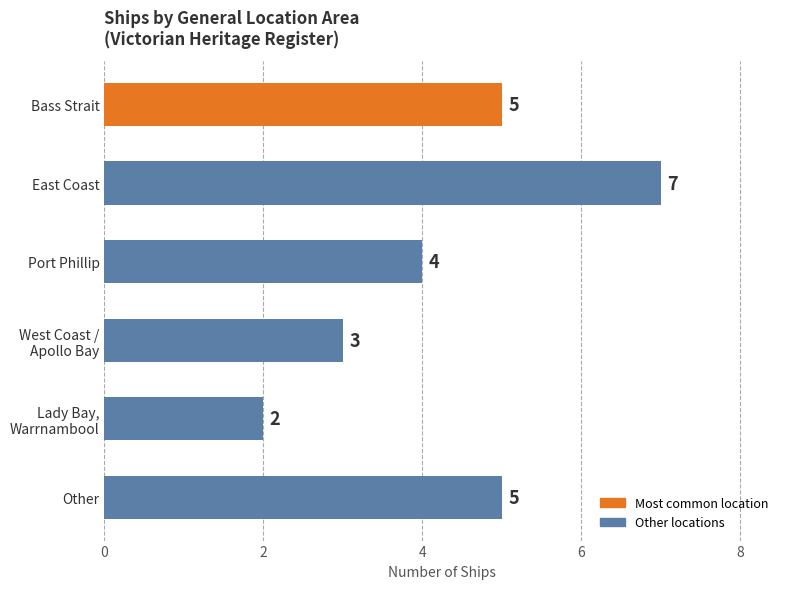

Where is the data nearest to the value 4?

Port Phillip